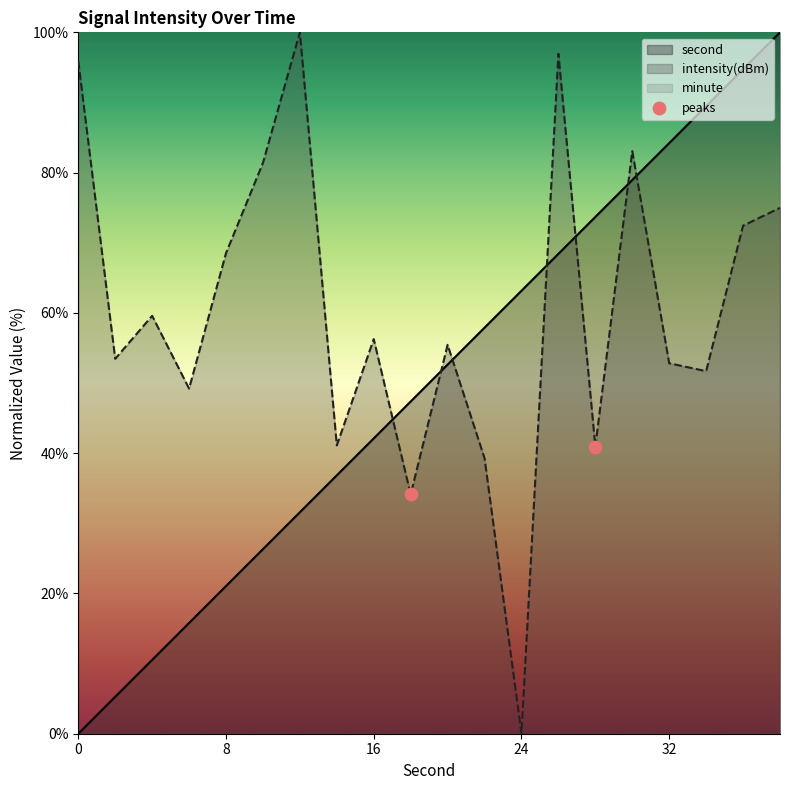

What is the maximum value for intensity(dBm)?

100.0